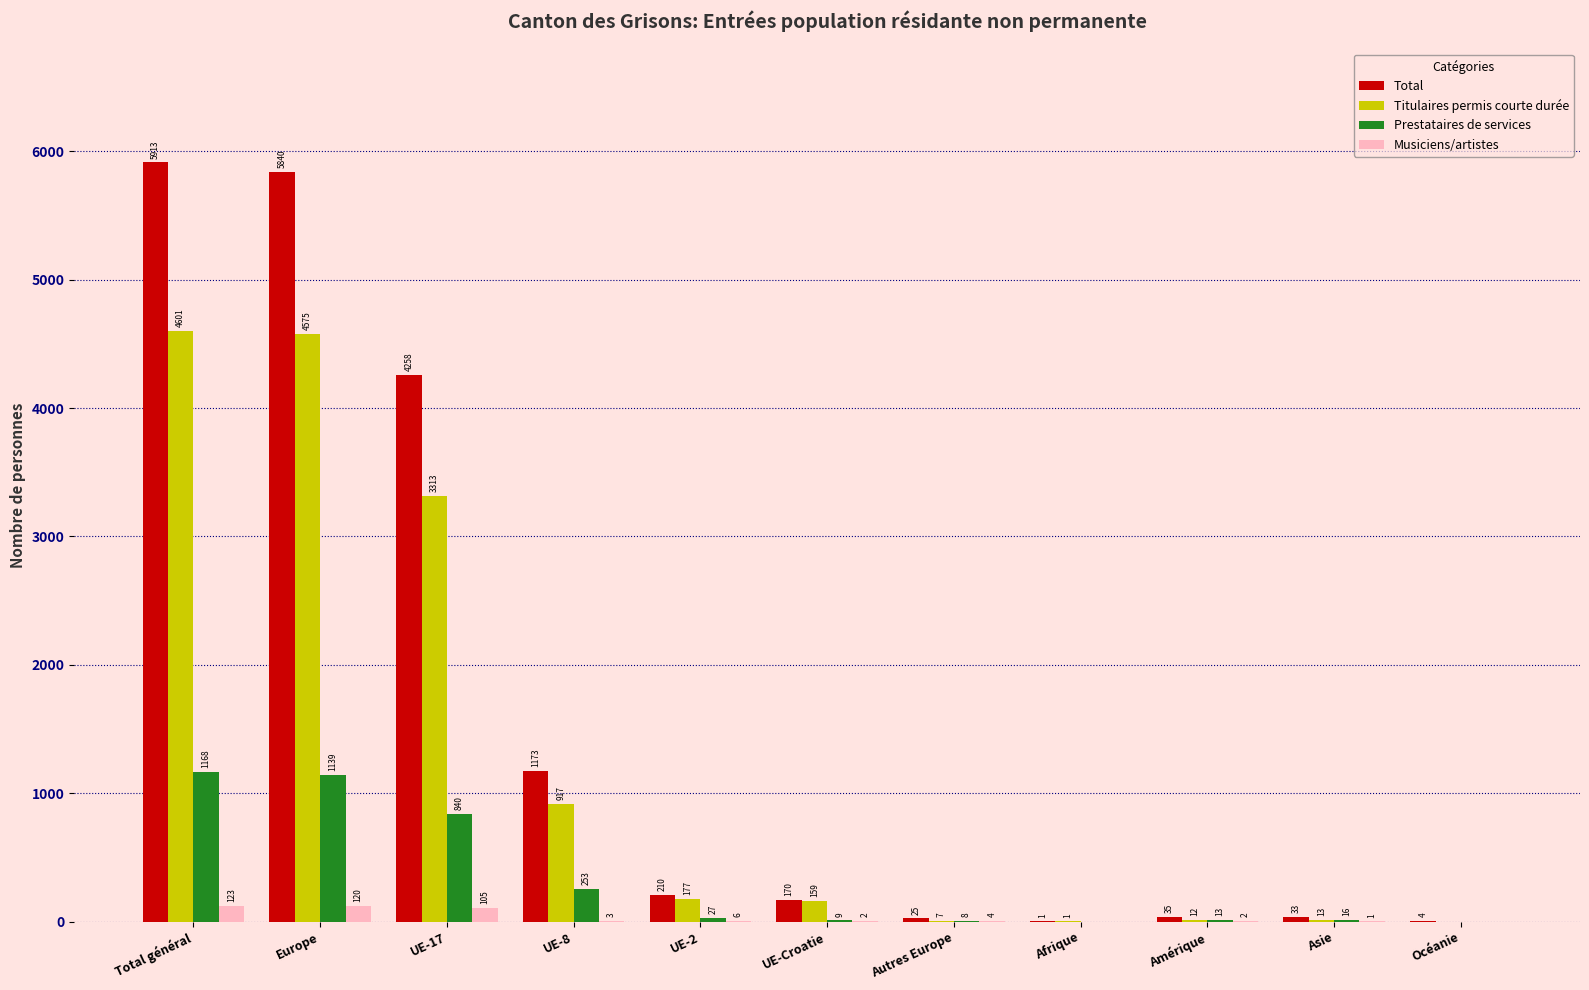

Which series has the largest range (max minus min)?

Total